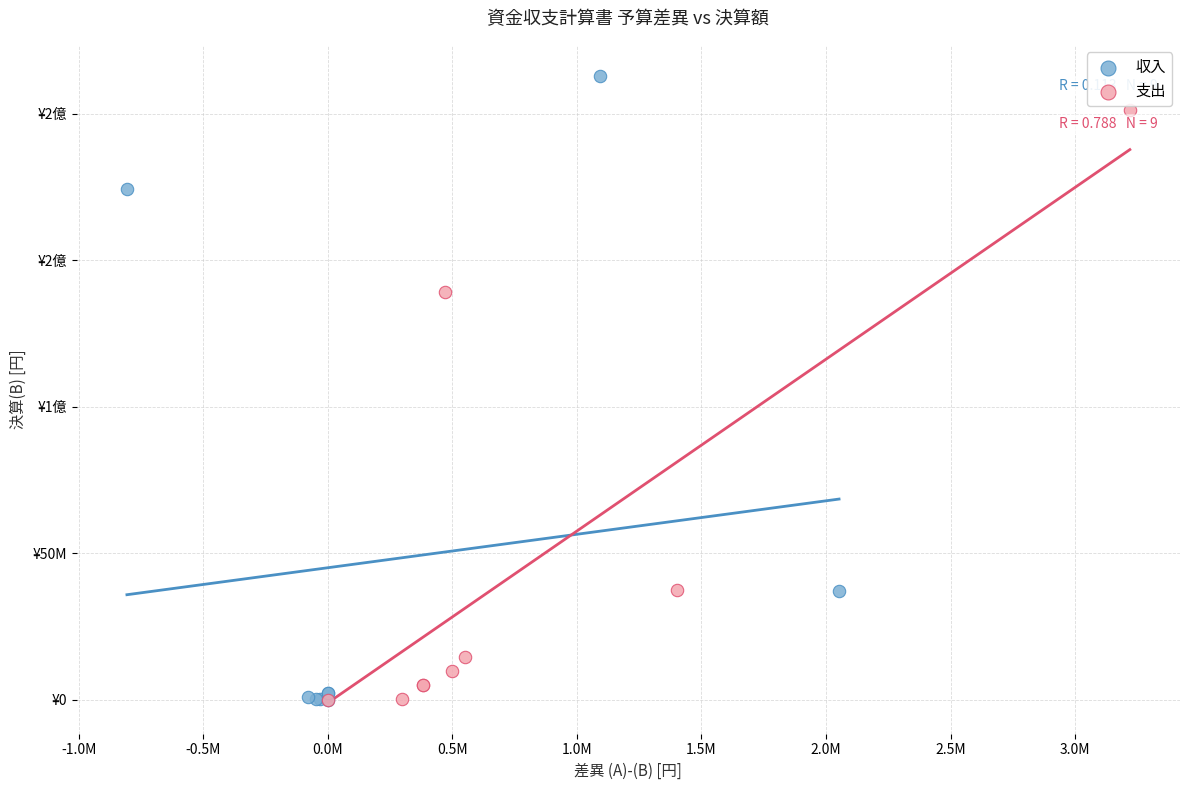

What are all the series names shown in the legend?

収入, 支出